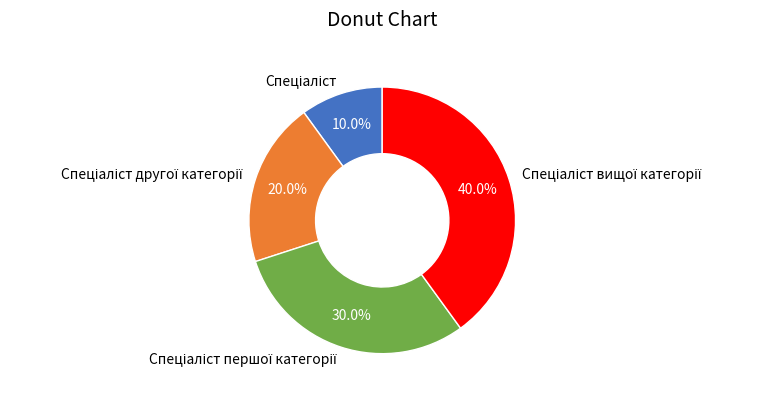

Does any single category account for the majority?

No